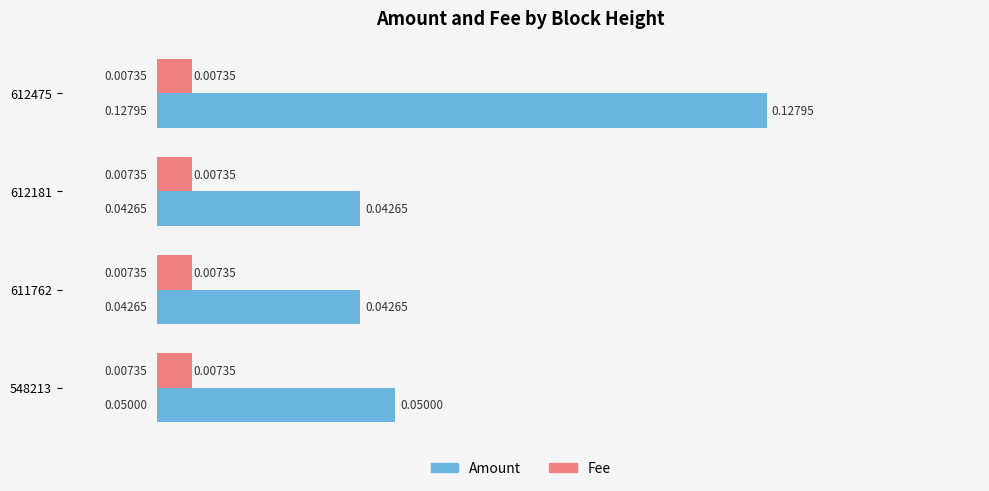

Between 612475 and 611762, which series saw the biggest shift?

Amount